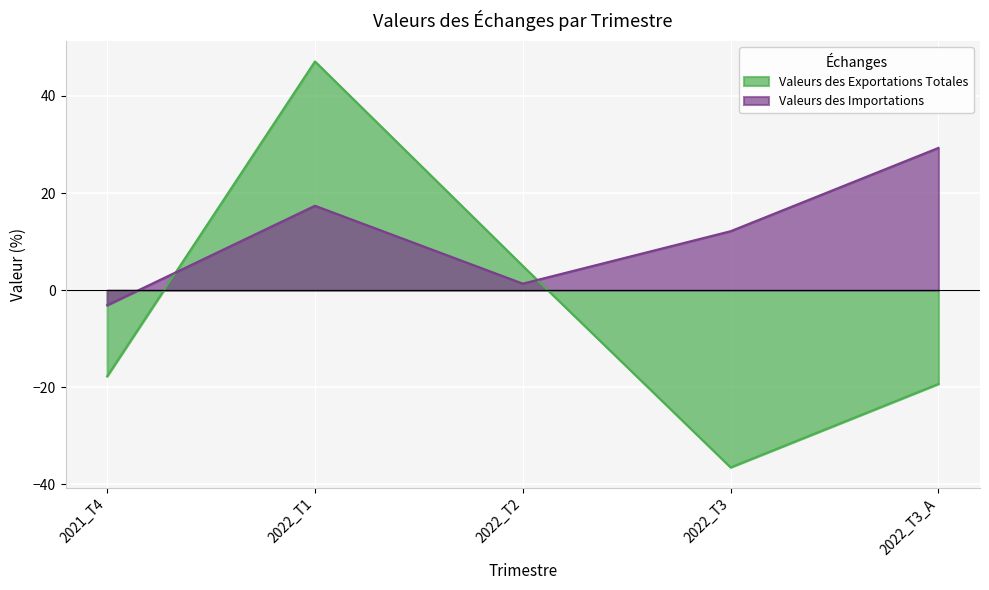

What is the total value across all series at 2022_T2?

6.4